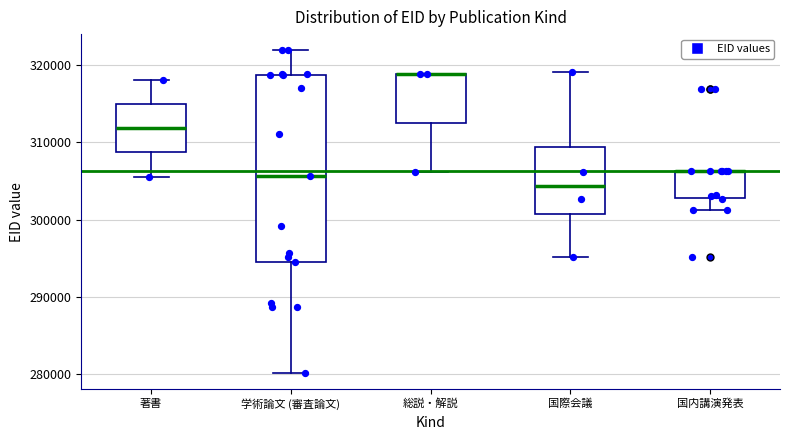

Reading left to right, read every box against the y-axis: the position of its median line, the range the box covers, and the ends of its whiskers. The values are not printed on the chart, so give them approximately, as read against the axis.

著書: median 312000, box 309000 to 315000, whiskers 306000 to 318000
学術論文 (審査論文): median 306000, box 295000 to 319000, whiskers 280000 to 322000
総説・解説: median 319000 (drawn on the box's upper edge), box 313000 to 319000, whiskers 306000 to 319000
国際会議: median 304000, box 301000 to 309000, whiskers 295000 to 319000
国内講演発表: median 306000 (drawn on the box's upper edge), box 303000 to 306000, whiskers 301000 to 306000